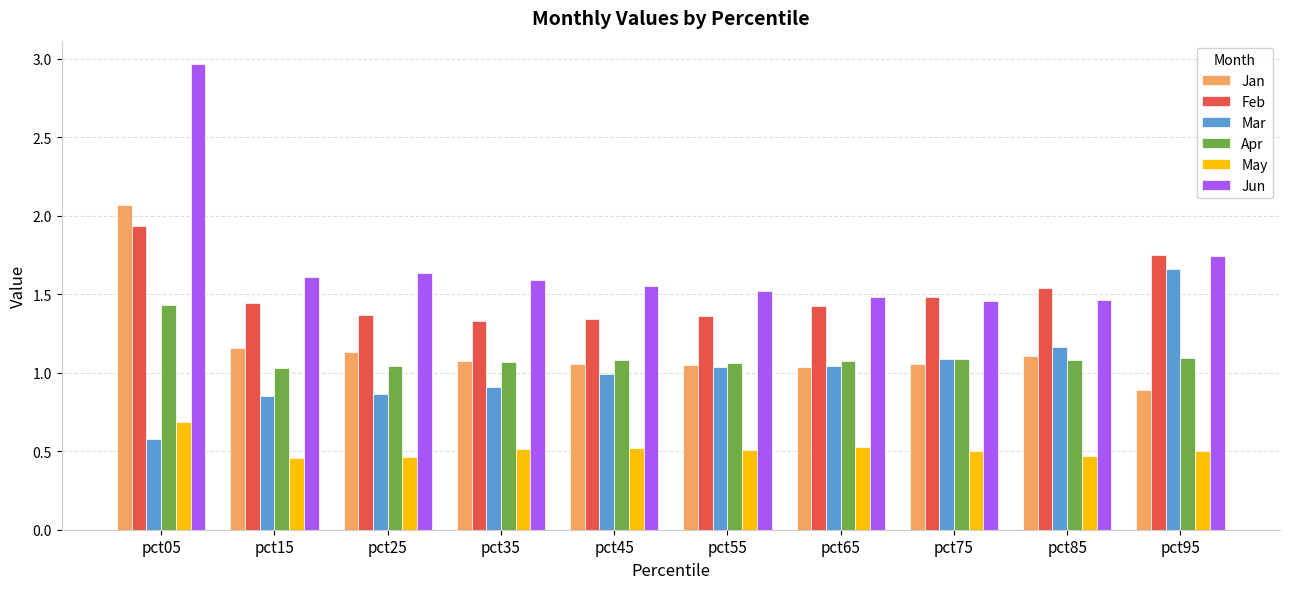

Which series has the widest spread of values?

Jun